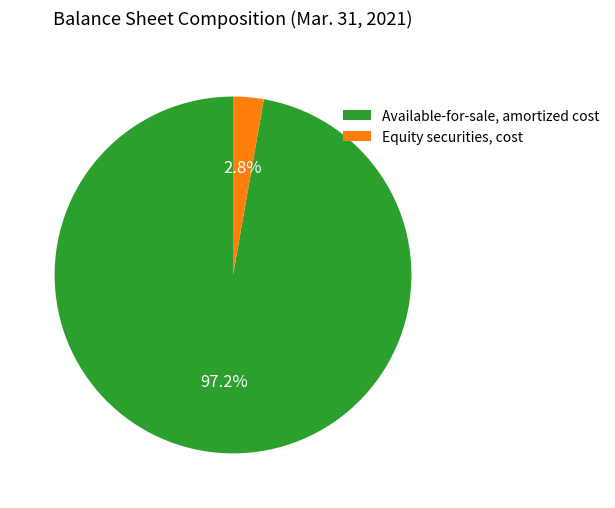

To the nearest percent, what is the average slice percentage?

50%